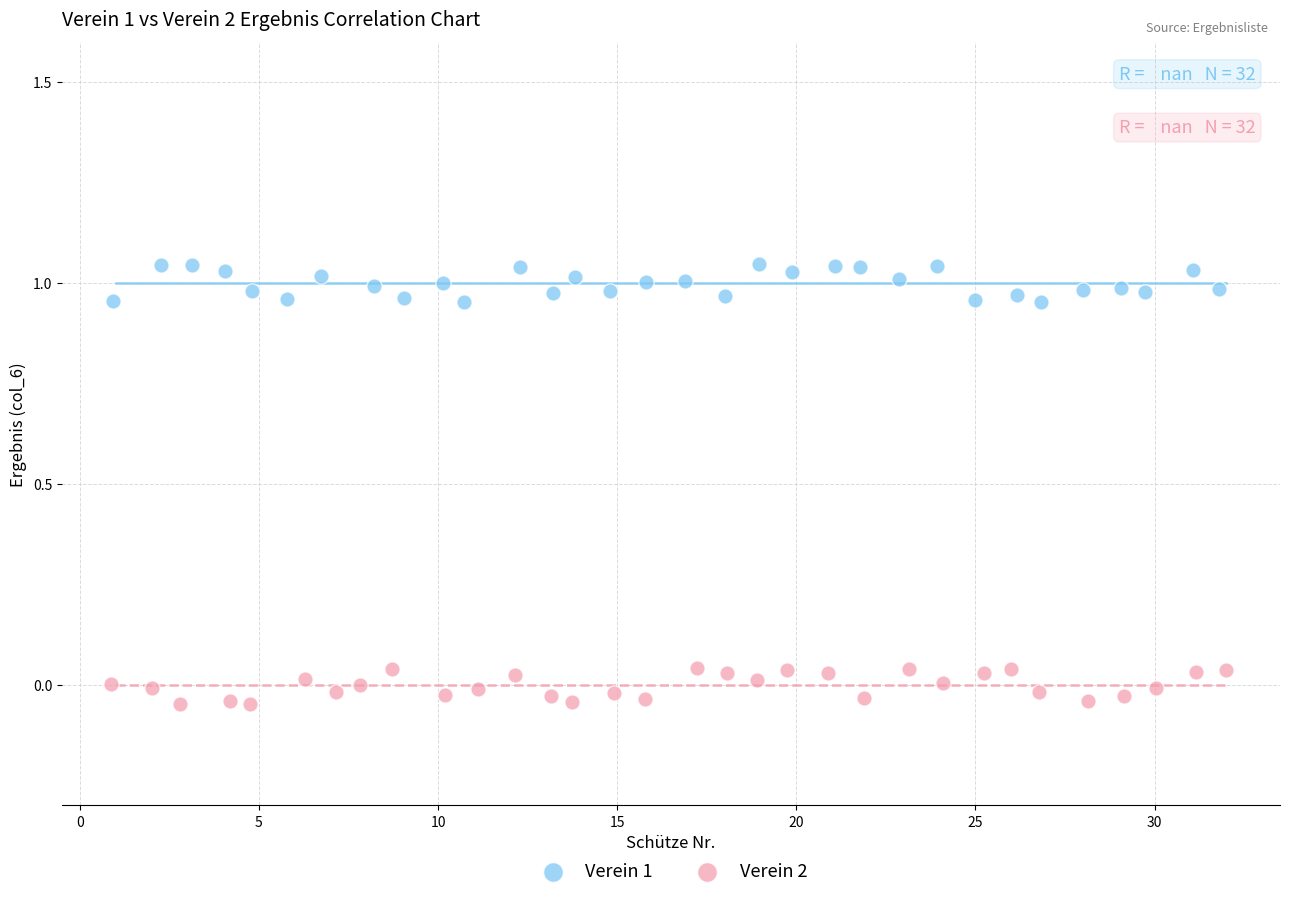

Which series reaches the minimum Y coordinate?

Verein 2